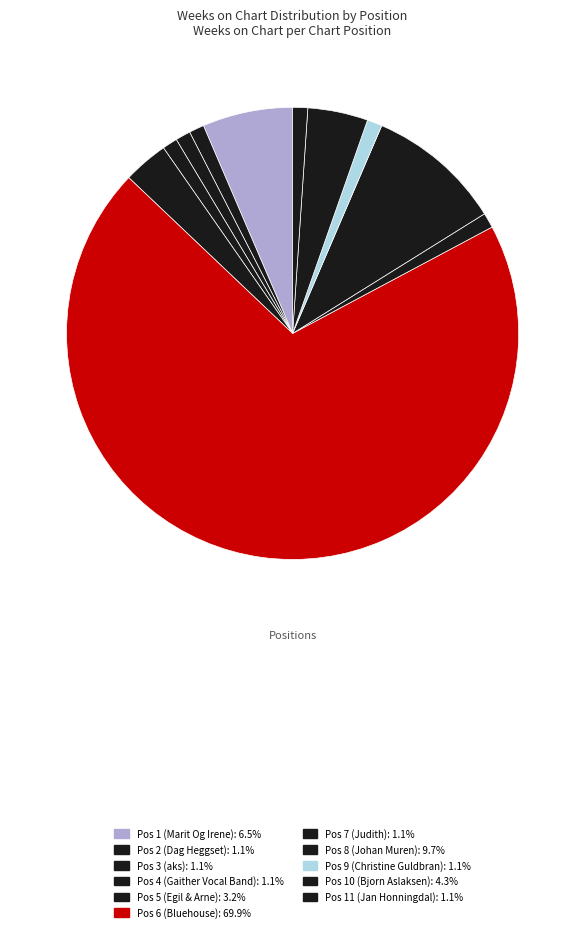

How many slices are in this pie chart?

11